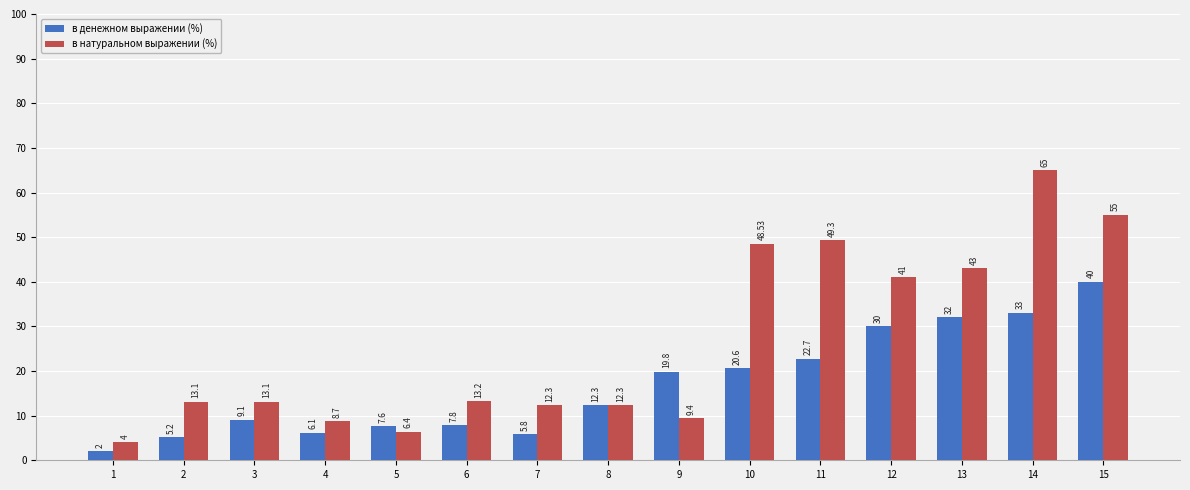

Rank the series by their maximum value, from highest to lowest.

в натуральном выражении (%), в денежном выражении (%)